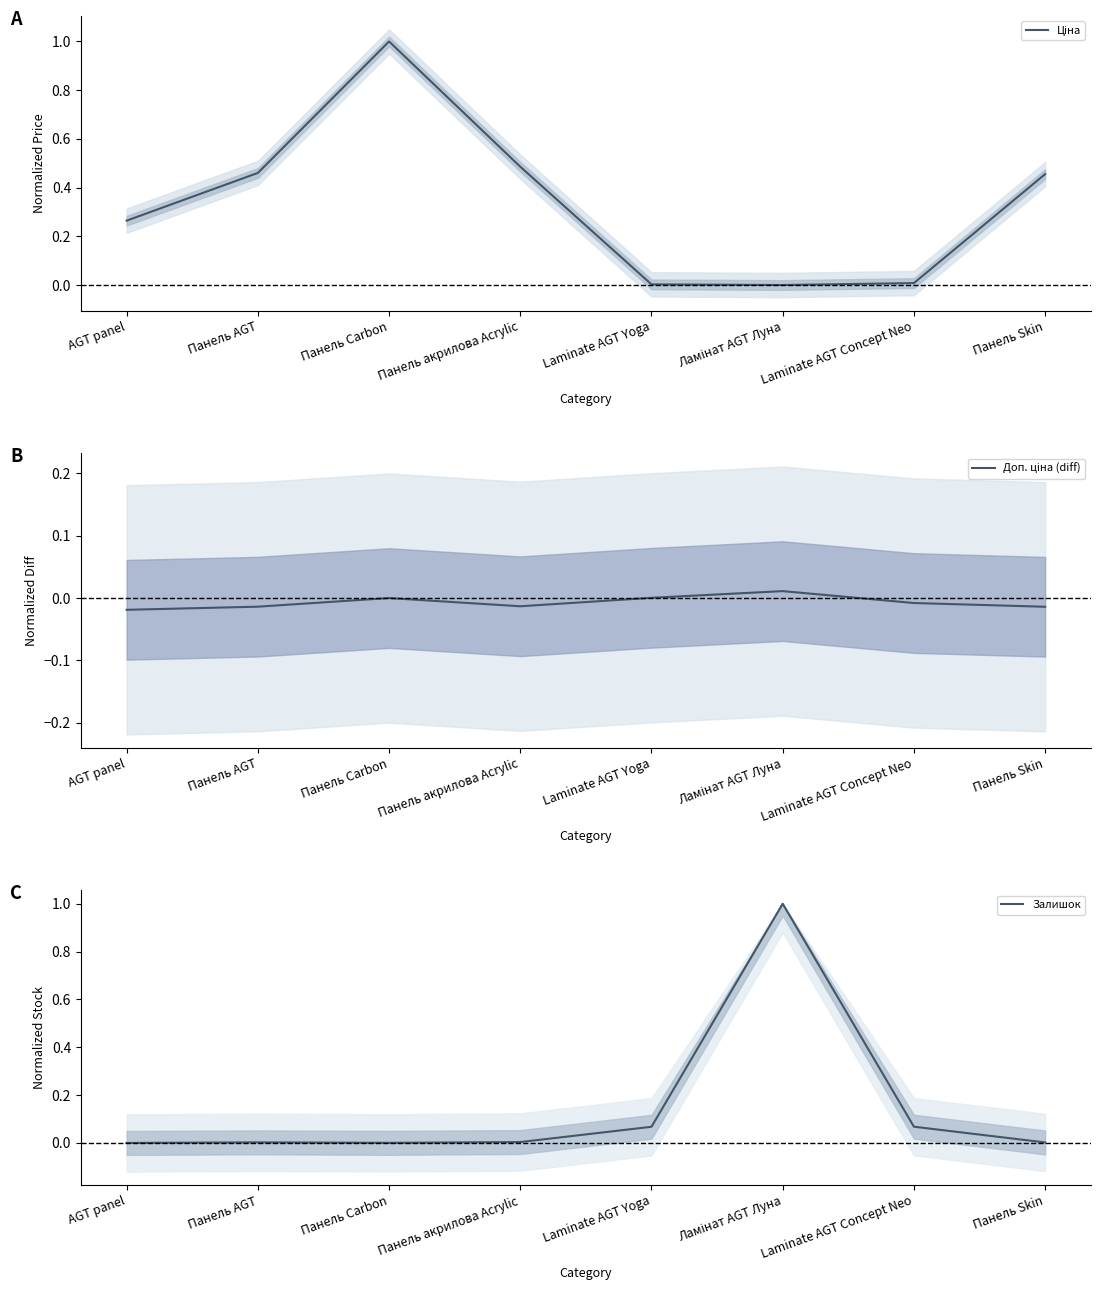

True or false: Залишок and Доп. ціна (diff) intersect in this chart.

False